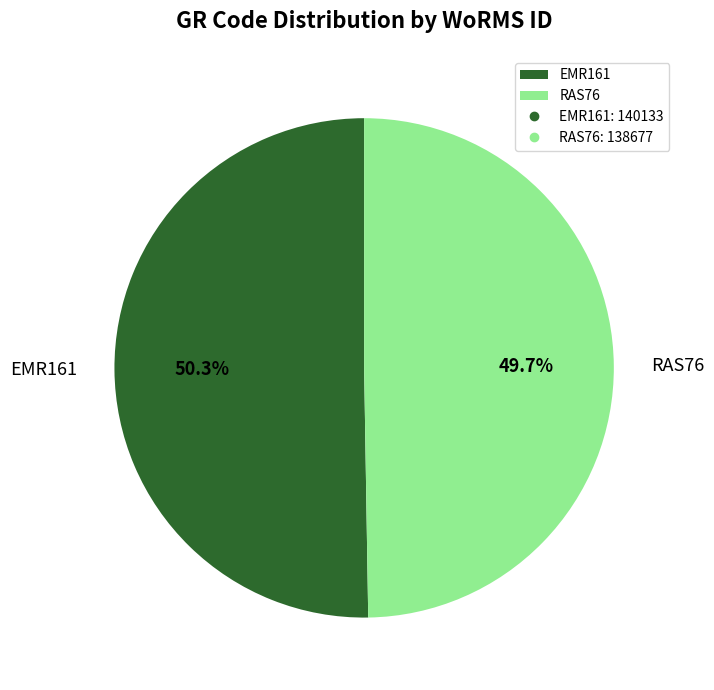

To the nearest percent, what percentage of the pie is EMR161?

50%